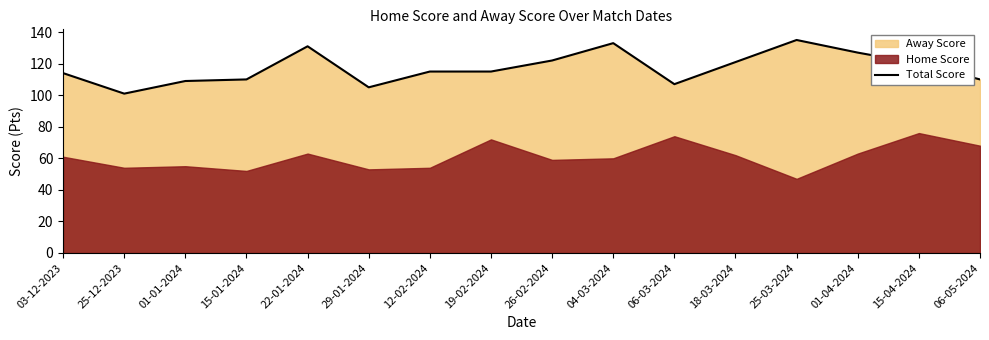

What position from the right is 26-02-2024?

8